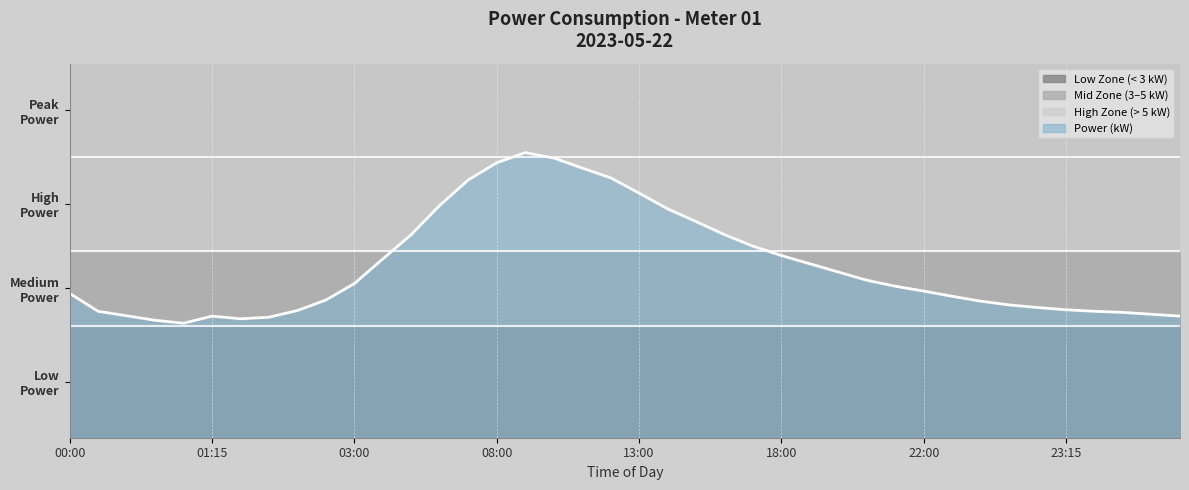

What is the difference between the values at 20:00 and 05:00?

1.0